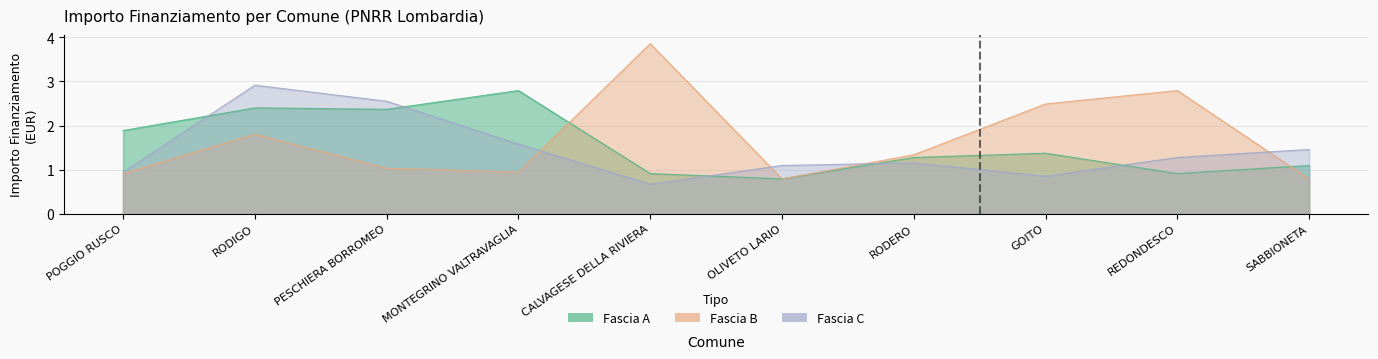

Which series changed the most between CALVAGESE DELLA RIVIERA and RODERO?

Fascia B